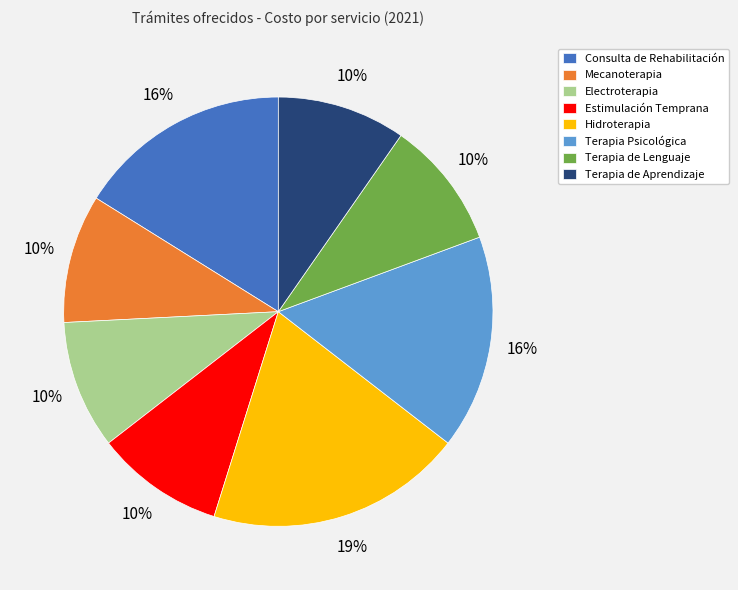

To the nearest percent, what portion does Mecanoterapia represent?

10%